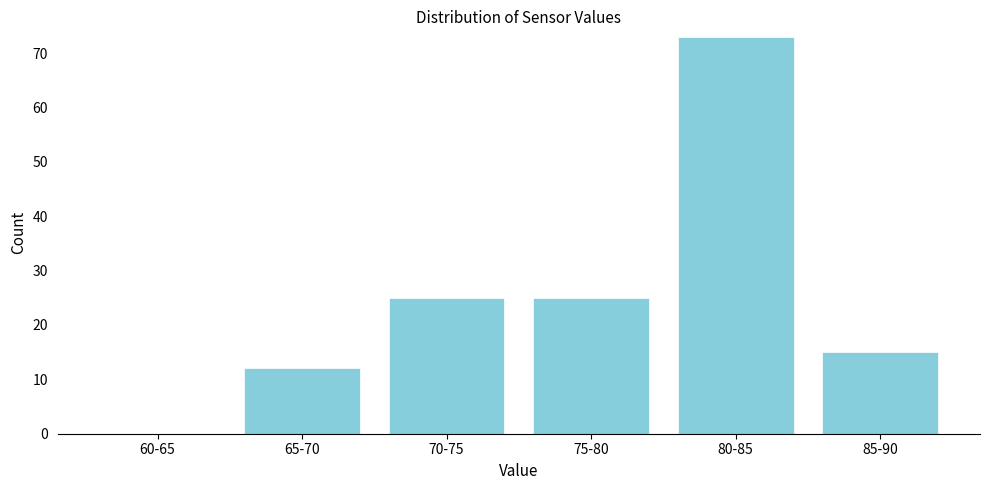

Reading left to right, what are all the values shown in this chart?

60-65=0	65-70=12	70-75=25	75-80=25	80-85=73	85-90=15